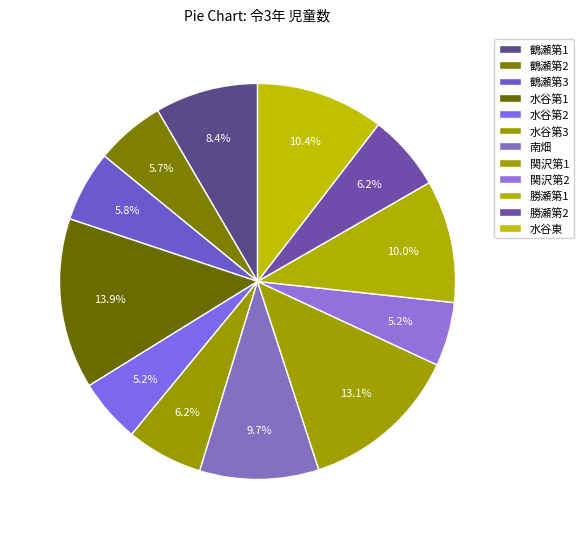

Does 水谷第2 account for over 50% of the chart?

No